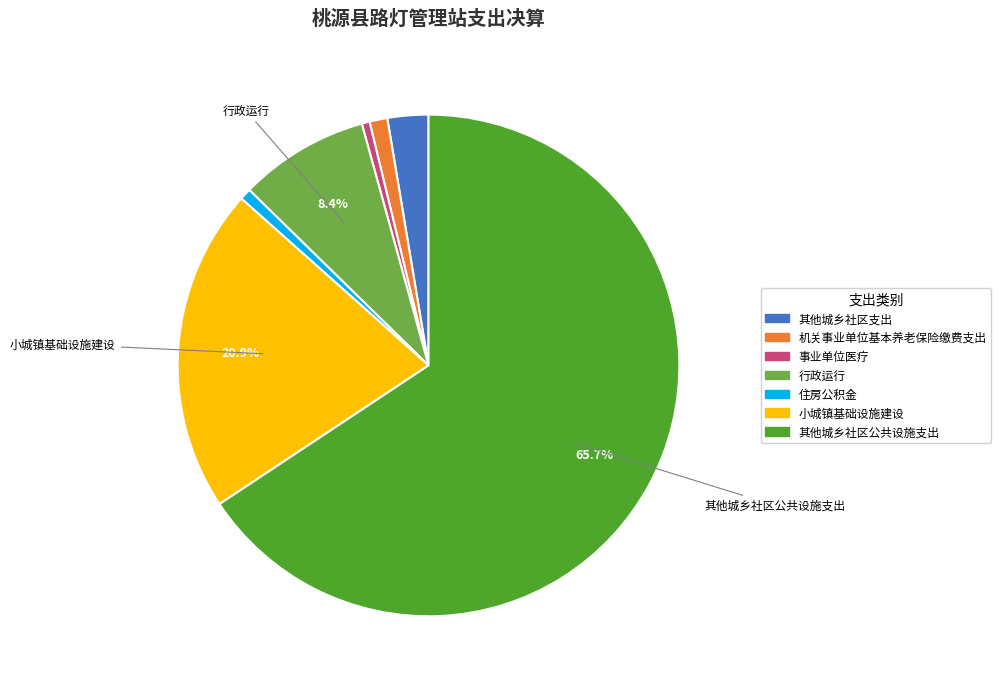

Is there any slice that represents more than half of the pie?

Yes